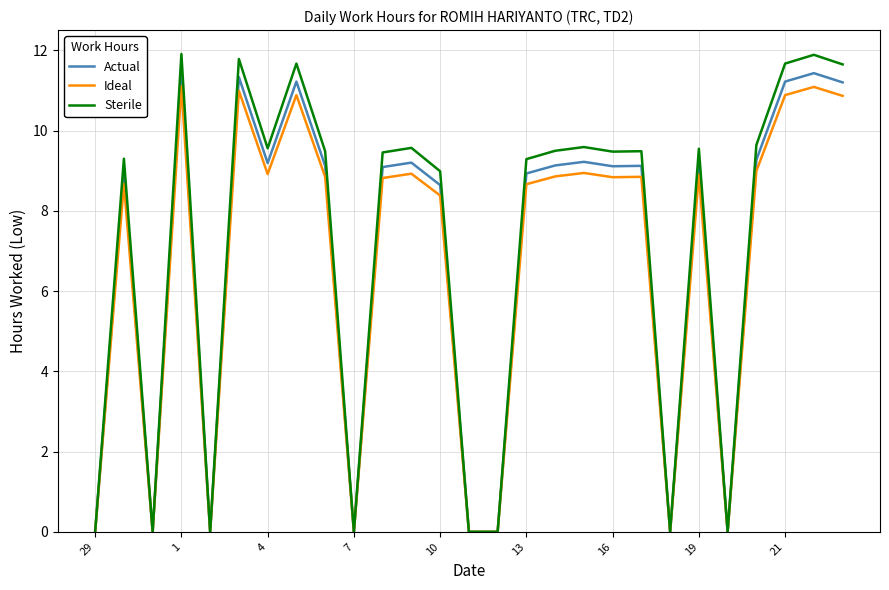

What is the greatest value displayed?

11.9